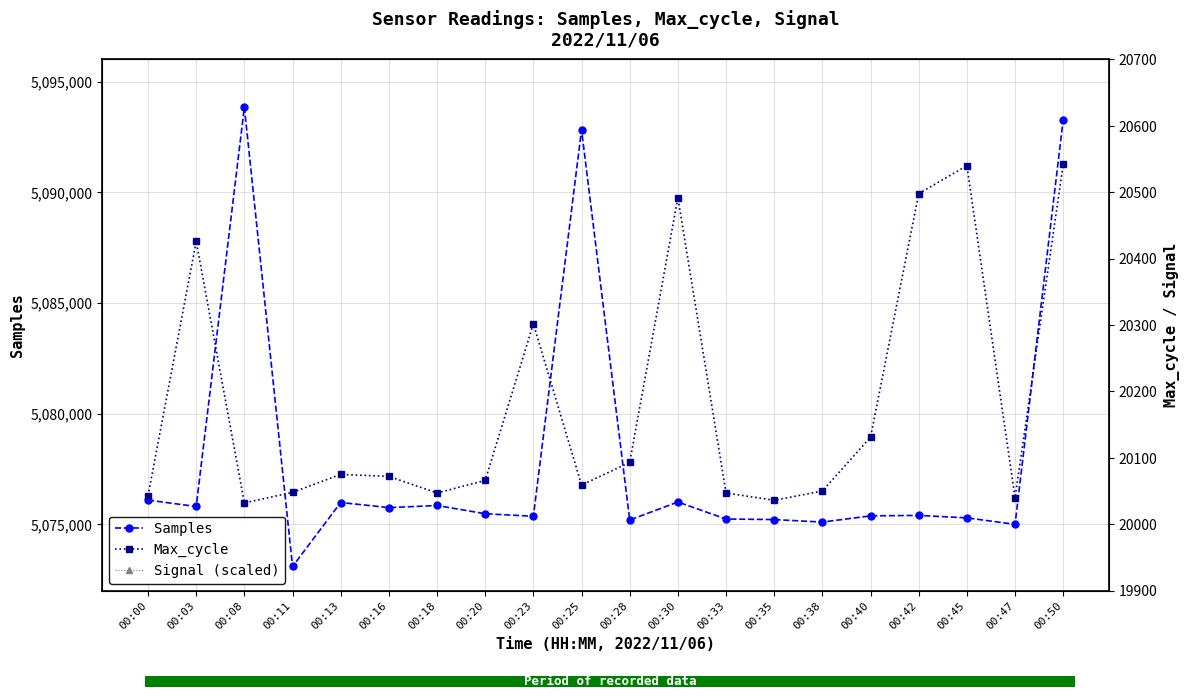

Reading left to right, extract all data points from this chart.

Samples: 00:00=5076088	00:03=5075800	00:08=5093844	00:11=5073090	00:13=5075980	00:16=5075749	00:18=5075845	00:20=5075473	00:23=5075357	00:25=5092820	00:28=5075187	00:30=5076003	00:33=5075234	00:35=5075209	00:38=5075095	00:40=5075376	00:42=5075397	00:45=5075286	00:47=5074994	00:50=5093287
Max_cycle: 00:00=20043	00:03=20426	00:08=20032	00:11=20048	00:13=20075	00:16=20072	00:18=20047	00:20=20066	00:23=20302	00:25=20059	00:28=20093	00:30=20492	00:33=20047	00:35=20036	00:38=20050	00:40=20131	00:42=20498	00:45=20540	00:47=20040	00:50=20542
Signal (scaled): 00:00=40650	00:03=40650	00:08=40900	00:11=40400	00:13=40650	00:16=40400	00:18=40650	00:20=40650	00:23=40650	00:25=40400	00:28=40400	00:30=40650	00:33=40650	00:35=40650	00:38=40400	00:40=40400	00:42=40650	00:45=40650	00:47=40650	00:50=40400